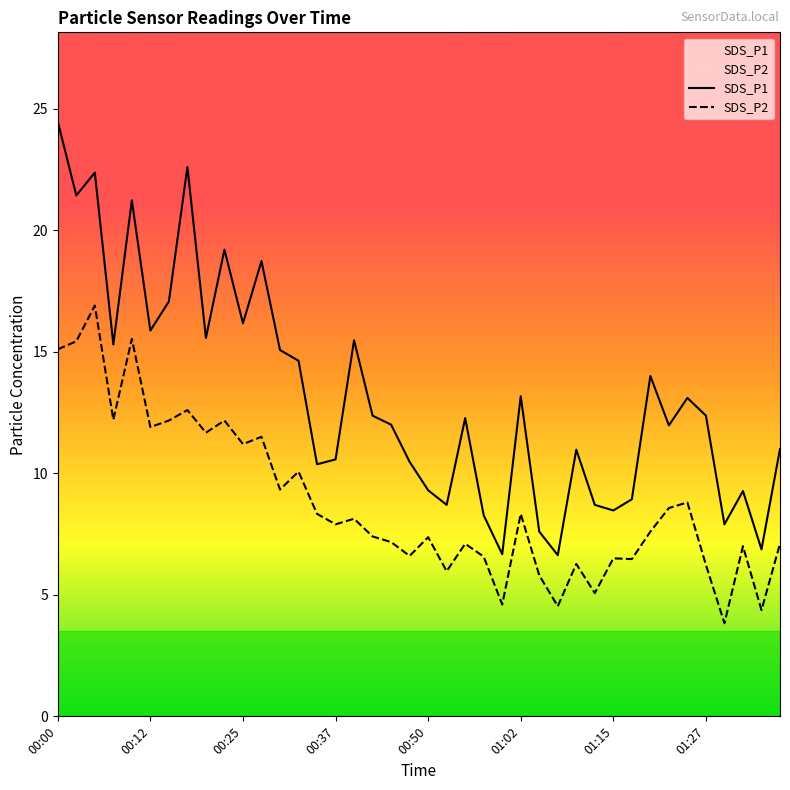

True or false: SDS_P1 has more than 2 interior local peaks.

True